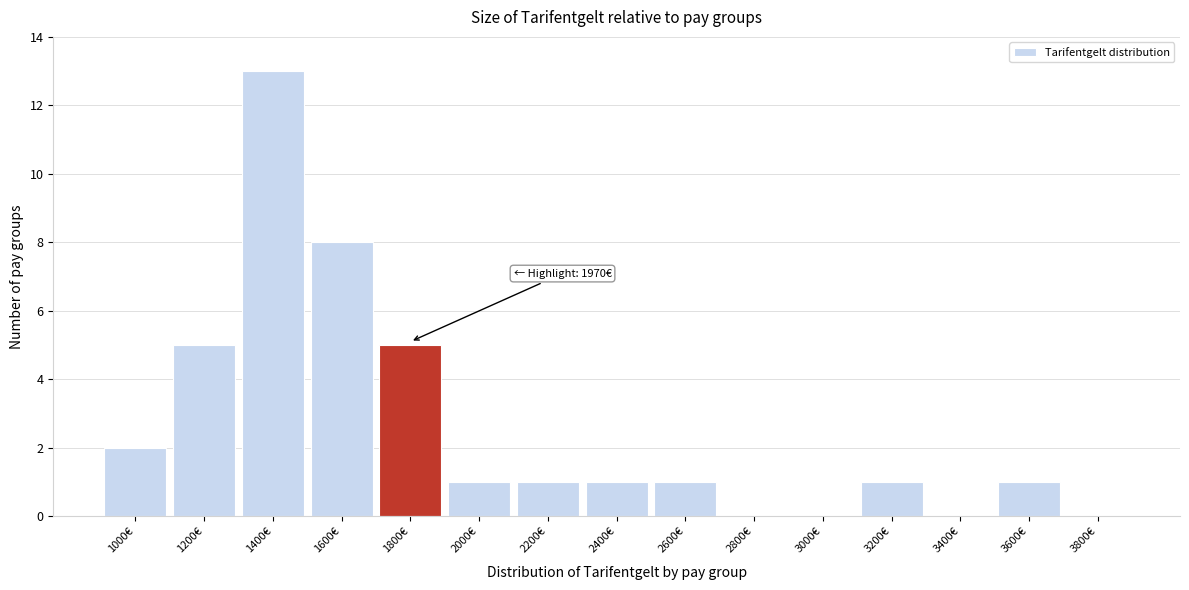

Reading right to left, what are all the values shown in this chart?

3800€=0	3600€=1	3400€=0	3200€=1	3000€=0	2800€=0	2600€=1	2400€=1	2200€=1	2000€=1	1800€=5	1600€=8	1400€=13	1200€=5	1000€=2